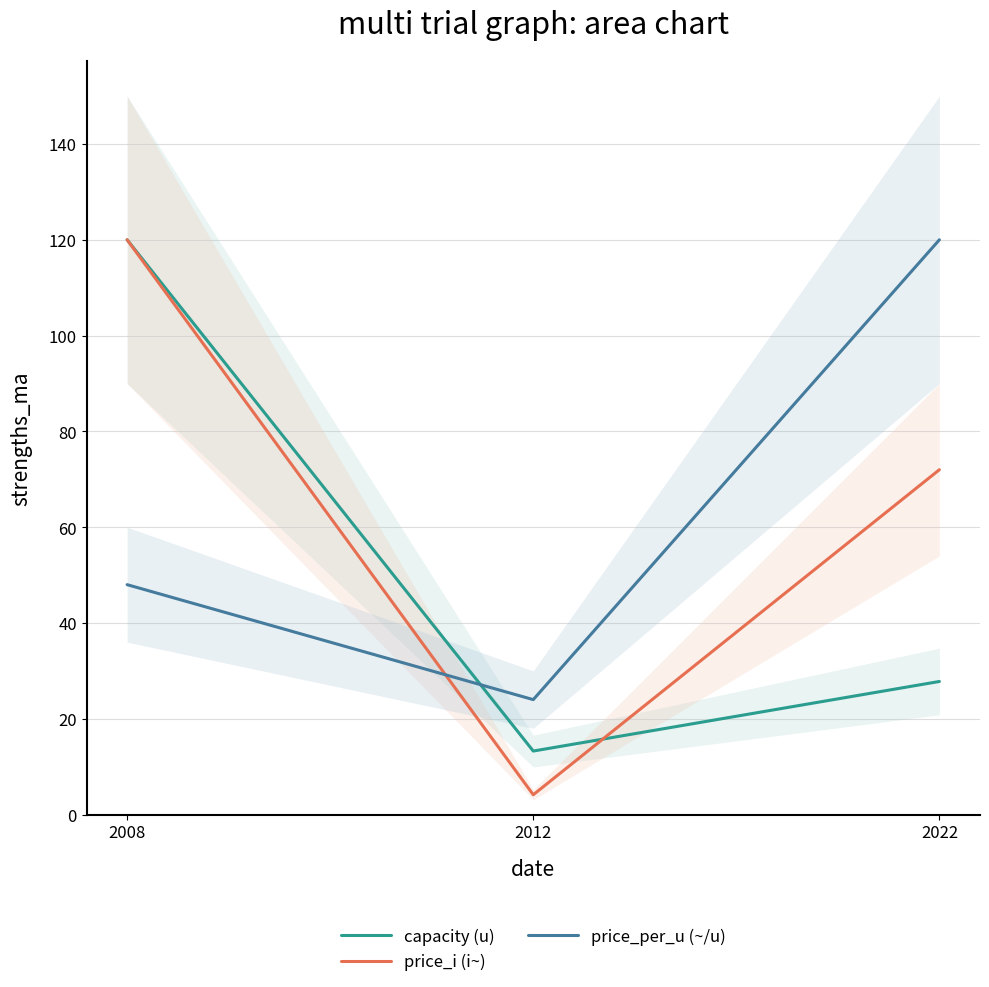

What is the difference between the maximum and second lowest values in the price_per_u (~/u) series?

72.0